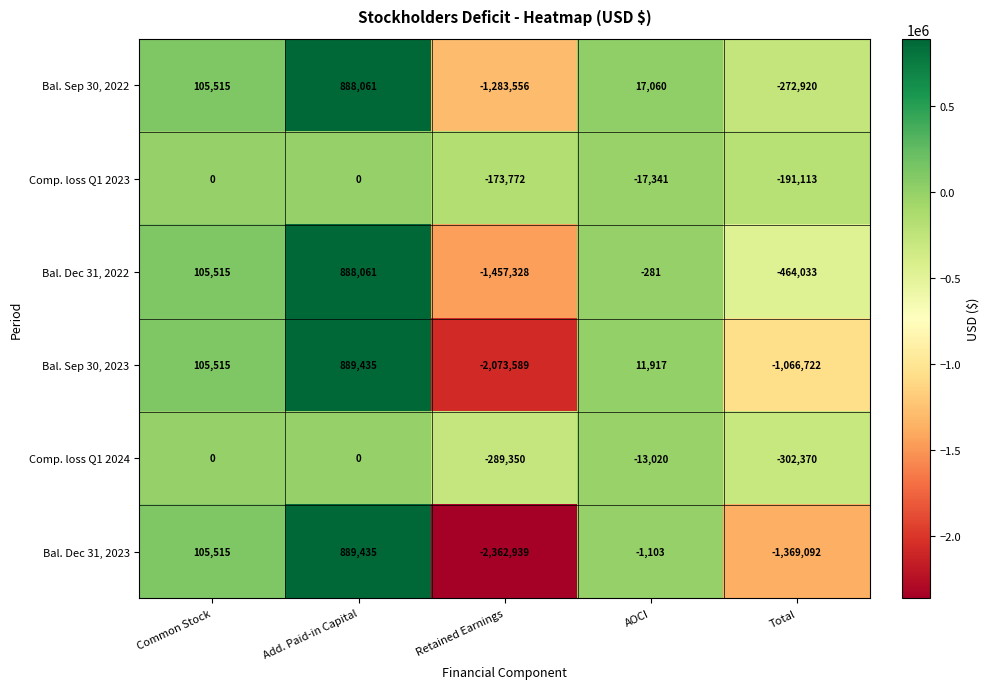

Which category has the highest value across all series?

Add. Paid-in Capital